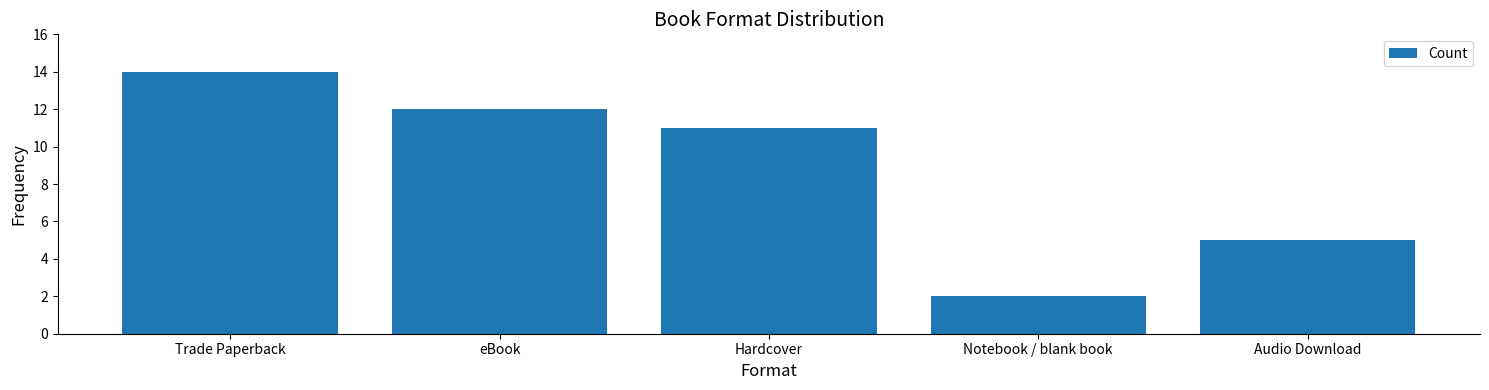

What is the difference between the second highest and second lowest values?

7